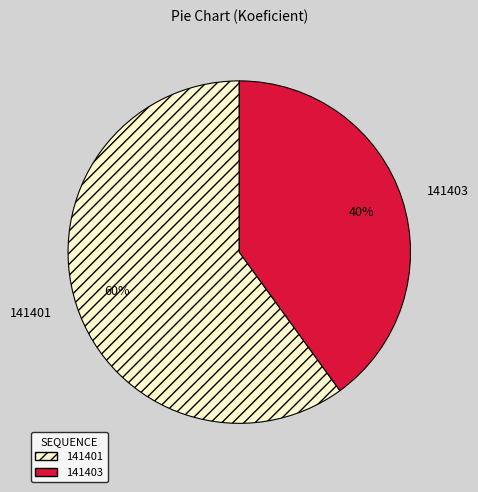

To the nearest percent, what is the difference between the largest and smallest slice percentages?

20%